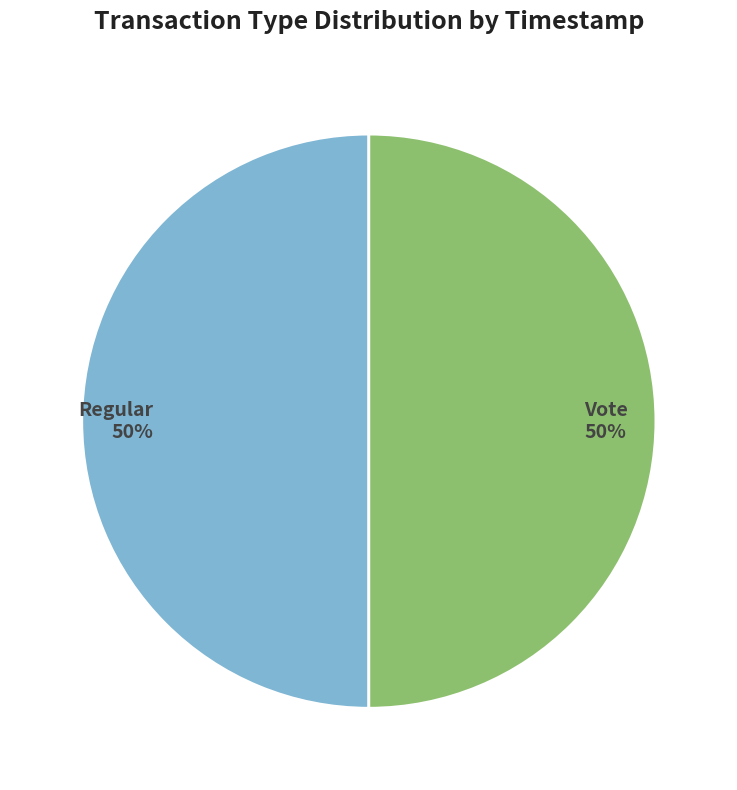

Do Regular and Vote together represent more than half of the pie?

Yes